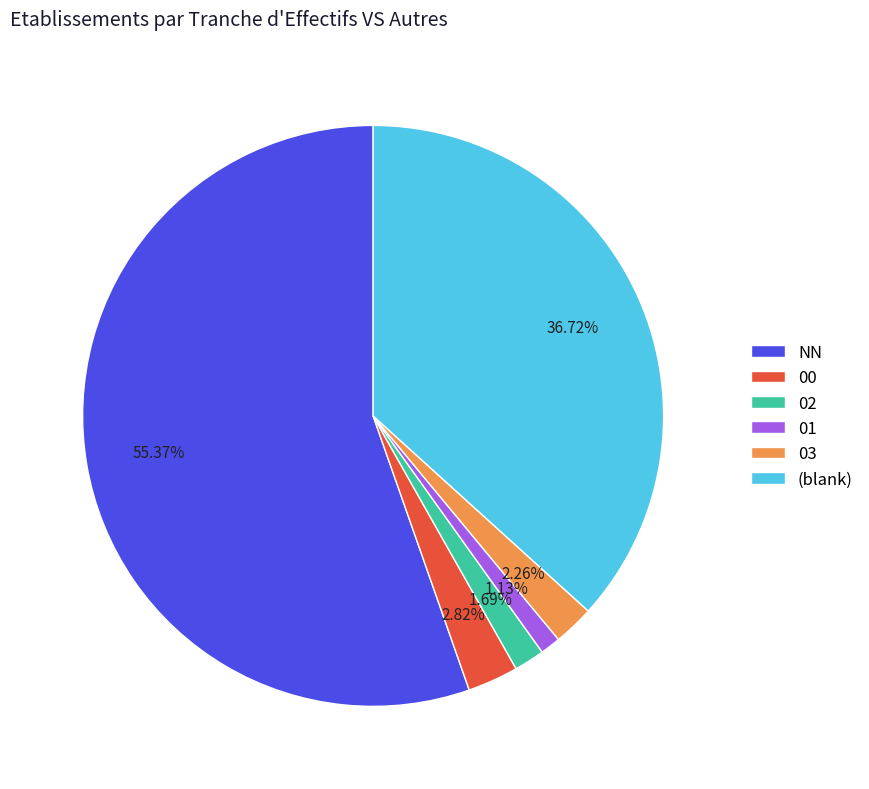

Is 01 the majority of the pie?

No